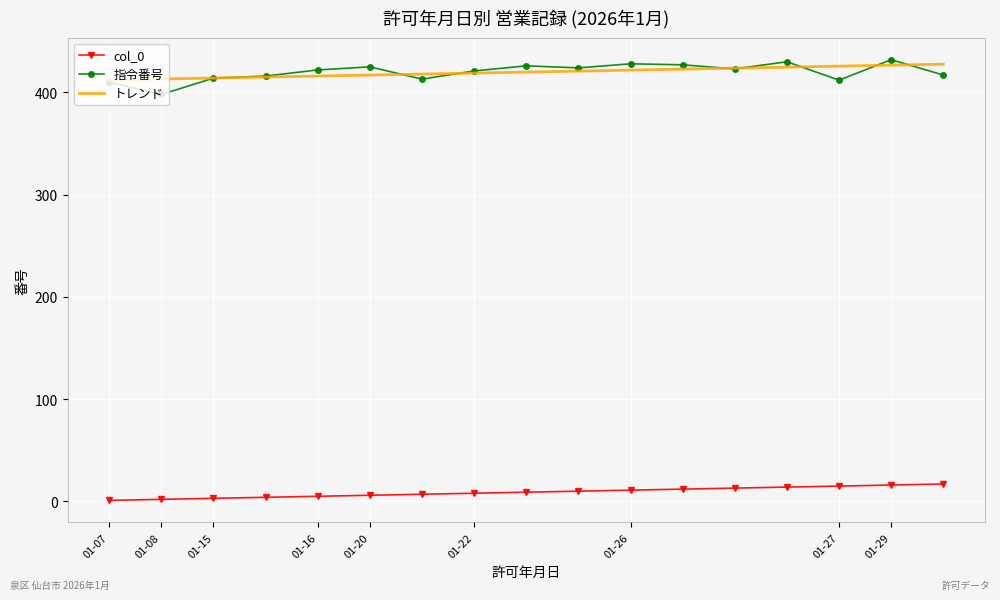

True or false: col_0 and トレンド cross at least once.

False